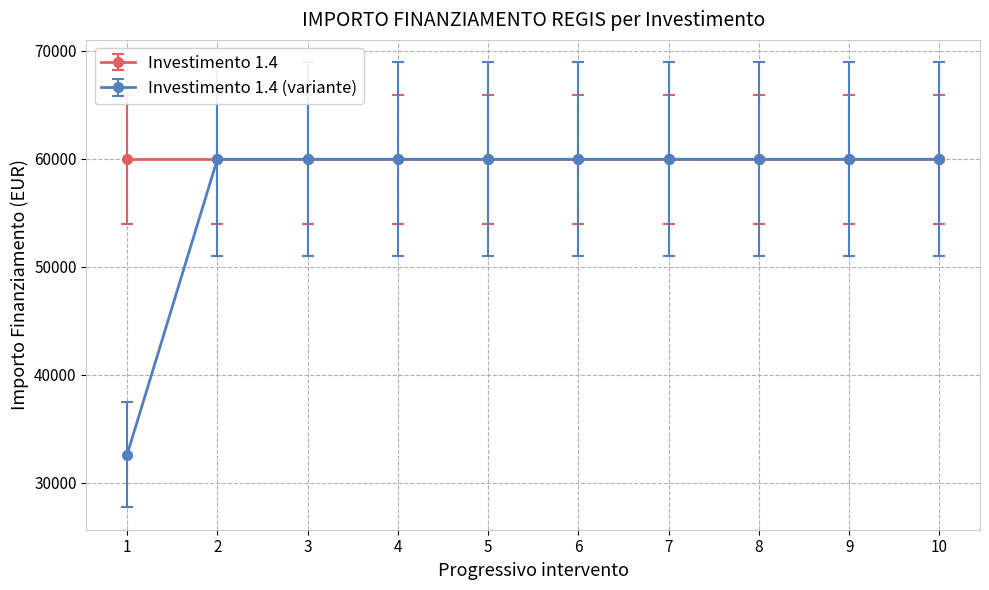

How many lines are shown in the chart?

2